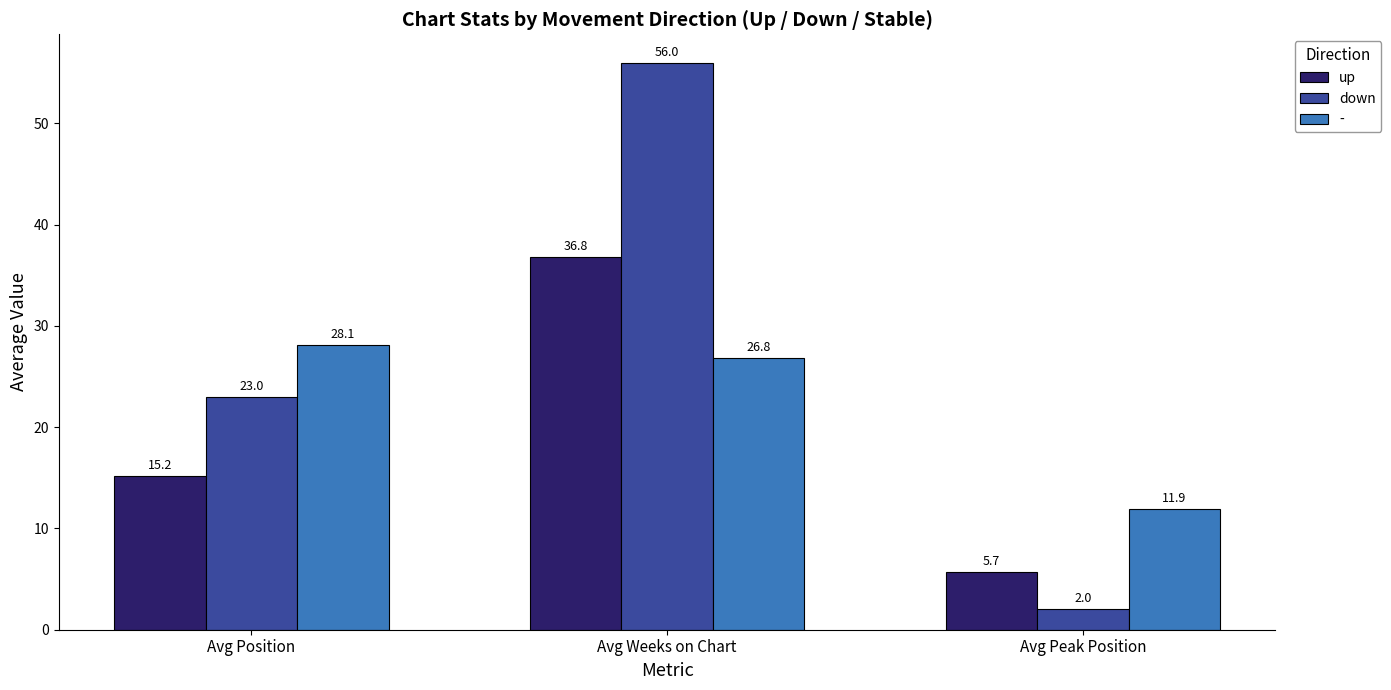

How many series are shown in this chart?

3